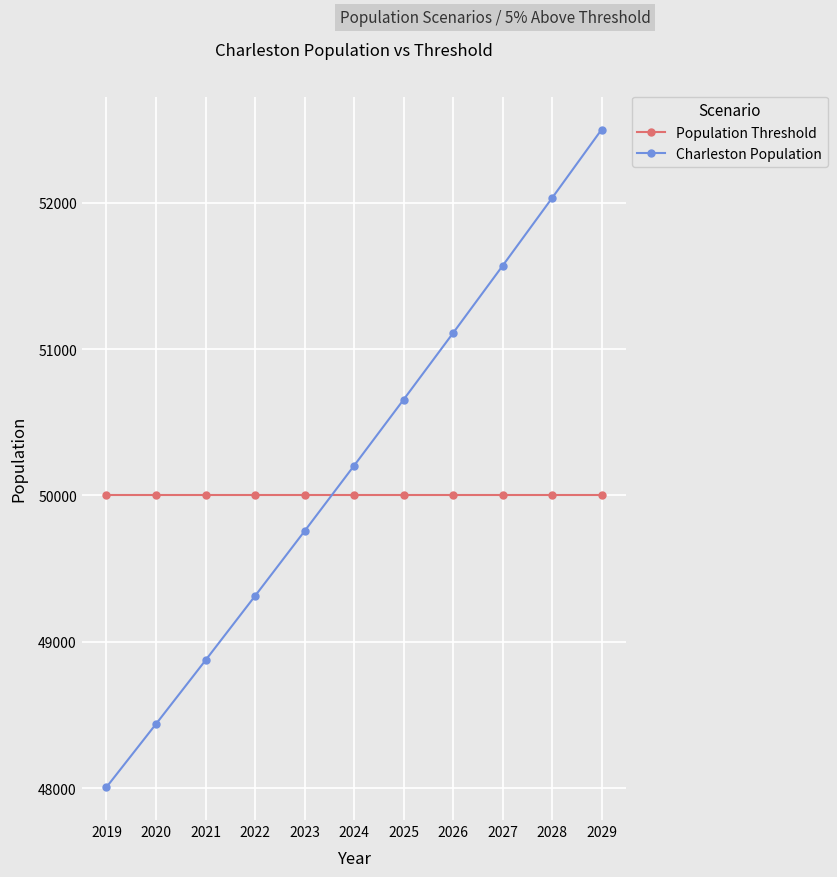

How many lines are shown in the chart?

2